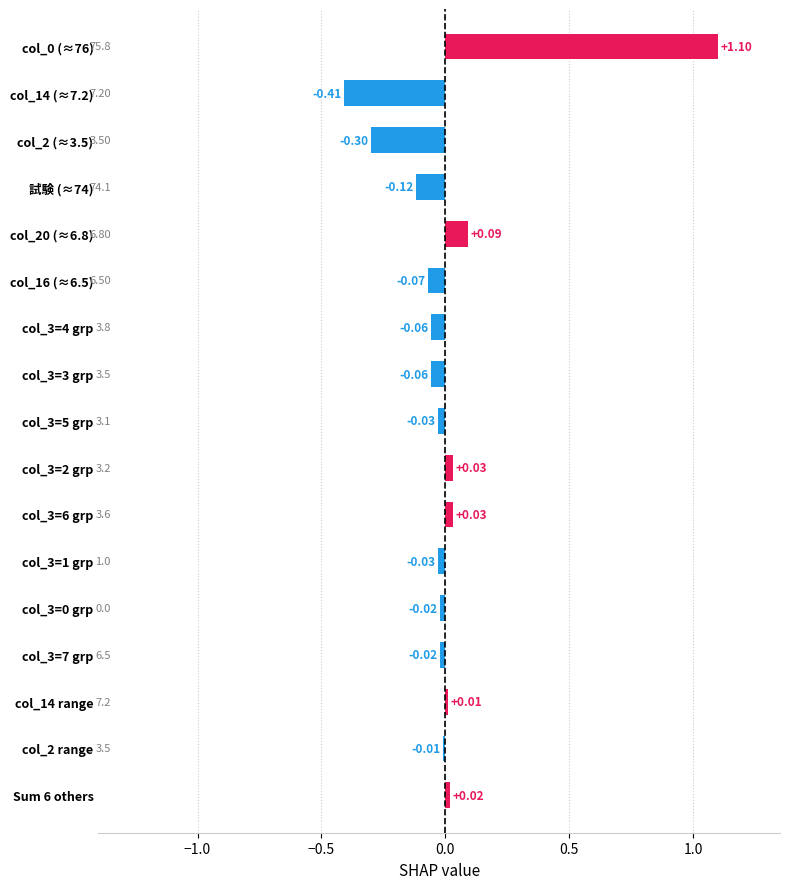

Which has a higher value, col_2 range or 試験 (≈74)?

col_2 range